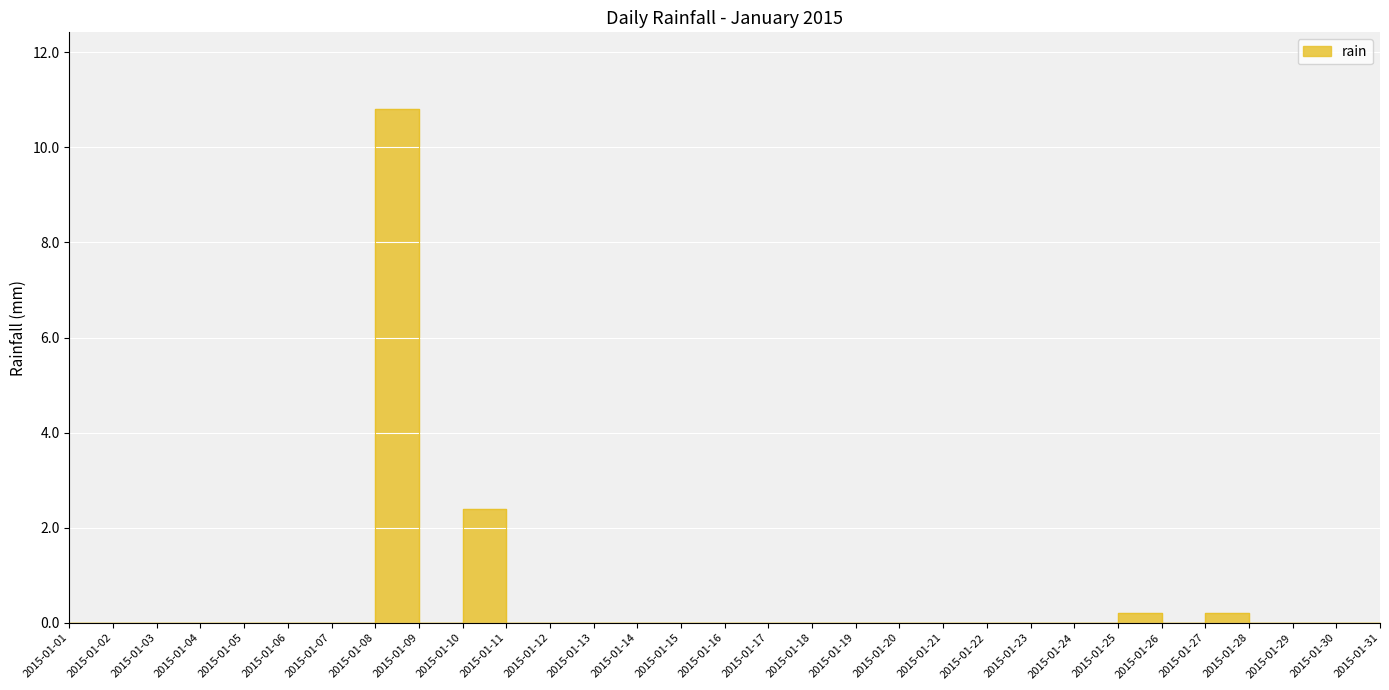

True or false: the data shows 3.9 at 2015-01-21.

False